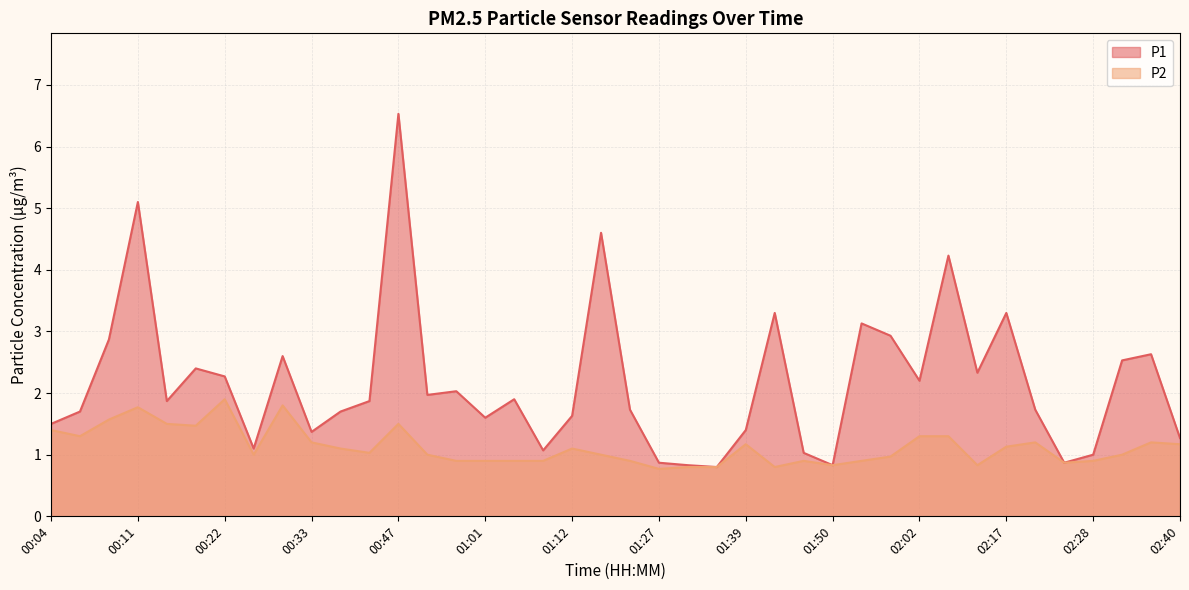

Reading left to right, list all the values displayed in this chart.

P1: 00:04=1.5	00:06=1.7	00:09=2.9	00:11=5.1	00:17=1.9	00:20=2.4	00:22=2.3	00:28=1.1	00:30=2.6	00:33=1.4	00:39=1.7	00:41=1.9	00:47=6.5	00:53=2.0	00:59=2.0	01:01=1.6	01:07=1.9	01:10=1.1	01:12=1.6	01:19=4.6	01:21=1.7	01:27=0.9	01:30=0.8	01:32=0.8	01:39=1.4	01:45=3.3	01:47=1.0	01:50=0.8	01:56=3.1	01:59=2.9	02:02=2.2	02:08=4.2	02:11=2.3	02:17=3.3	02:19=1.7	02:22=0.9	02:28=1.0	02:31=2.5	02:37=2.6	02:40=1.3
P2: 00:04=1.4	00:06=1.3	00:09=1.6	00:11=1.8	00:17=1.5	00:20=1.5	00:22=1.9	00:28=1.0	00:30=1.8	00:33=1.2	00:39=1.1	00:41=1.0	00:47=1.5	00:53=1.0	00:59=0.9	01:01=0.9	01:07=0.9	01:10=0.9	01:12=1.1	01:19=1.0	01:21=0.9	01:27=0.8	01:30=0.8	01:32=0.8	01:39=1.2	01:45=0.8	01:47=0.9	01:50=0.8	01:56=0.9	01:59=1.0	02:02=1.3	02:08=1.3	02:11=0.8	02:17=1.1	02:19=1.2	02:22=0.9	02:28=0.9	02:31=1.0	02:37=1.2	02:40=1.2